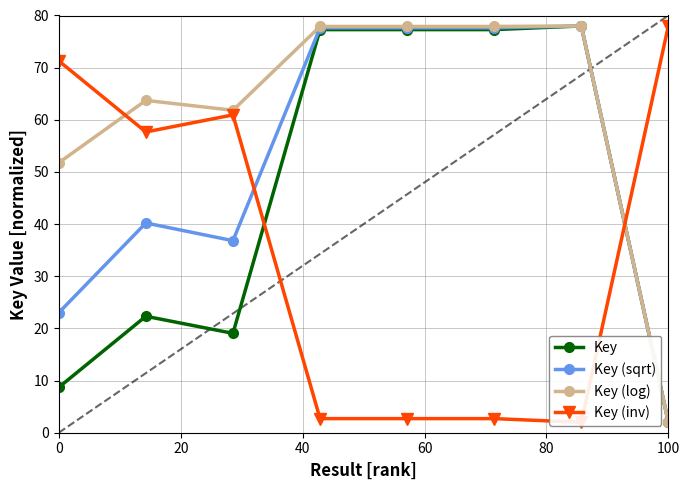

What is the highest value of the Key series?

78.0